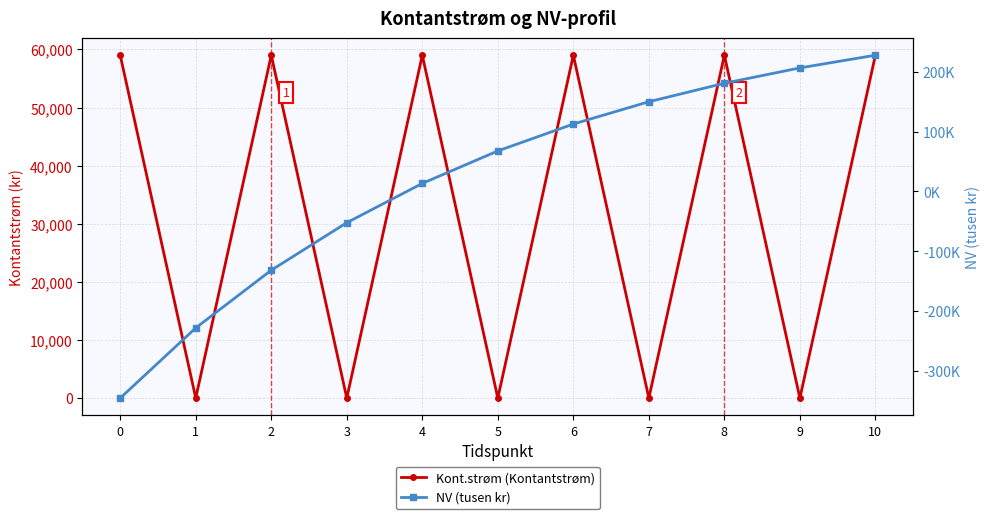

At 9, list the series in order from largest to smallest.

NV (tusen kr), Kont.strøm (Kontantstrøm)